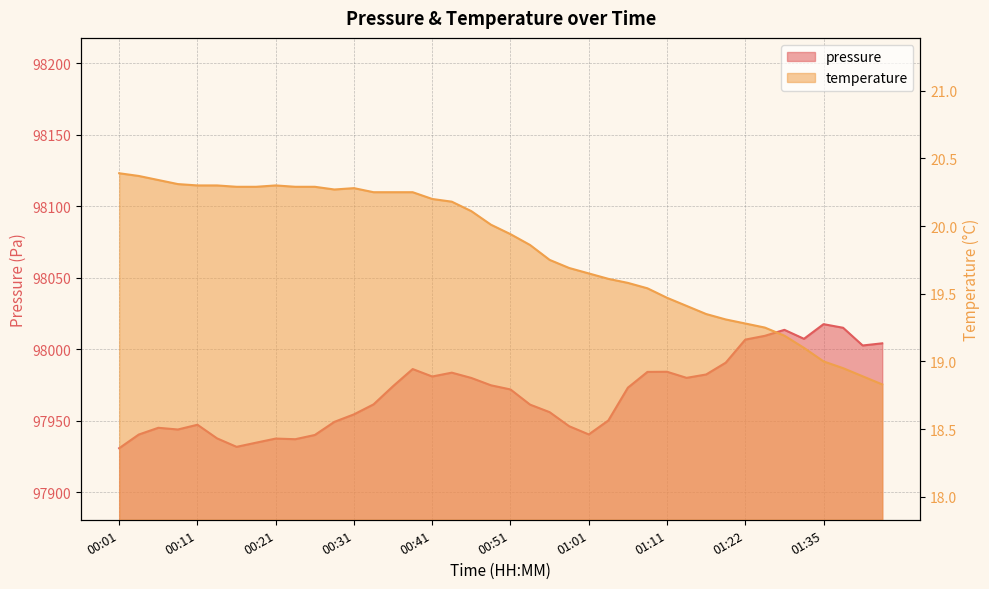

Where is the first local maximum for pressure?

00:06